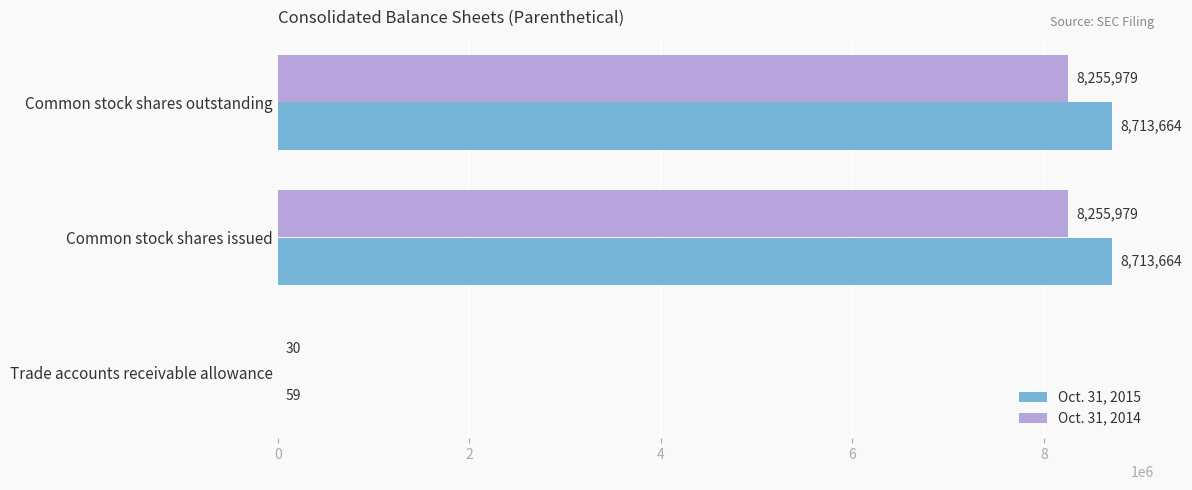

What is the sum of the Oct. 31, 2015 values at Common stock shares issued and Common stock shares outstanding?

17427328